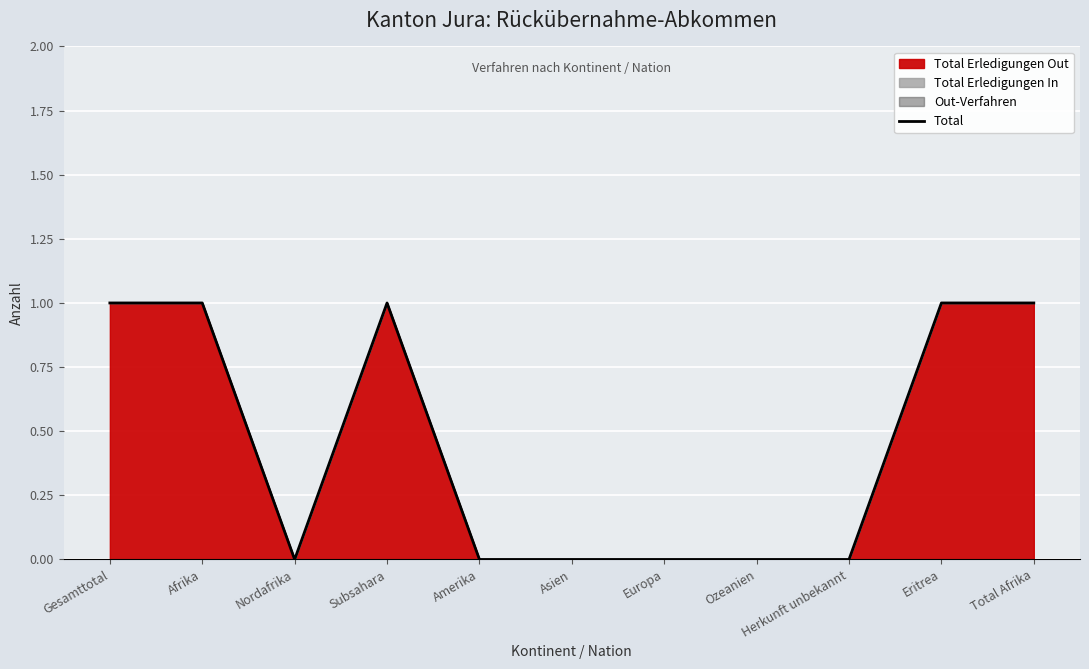

What position from the right is Herkunft unbekannt?

3